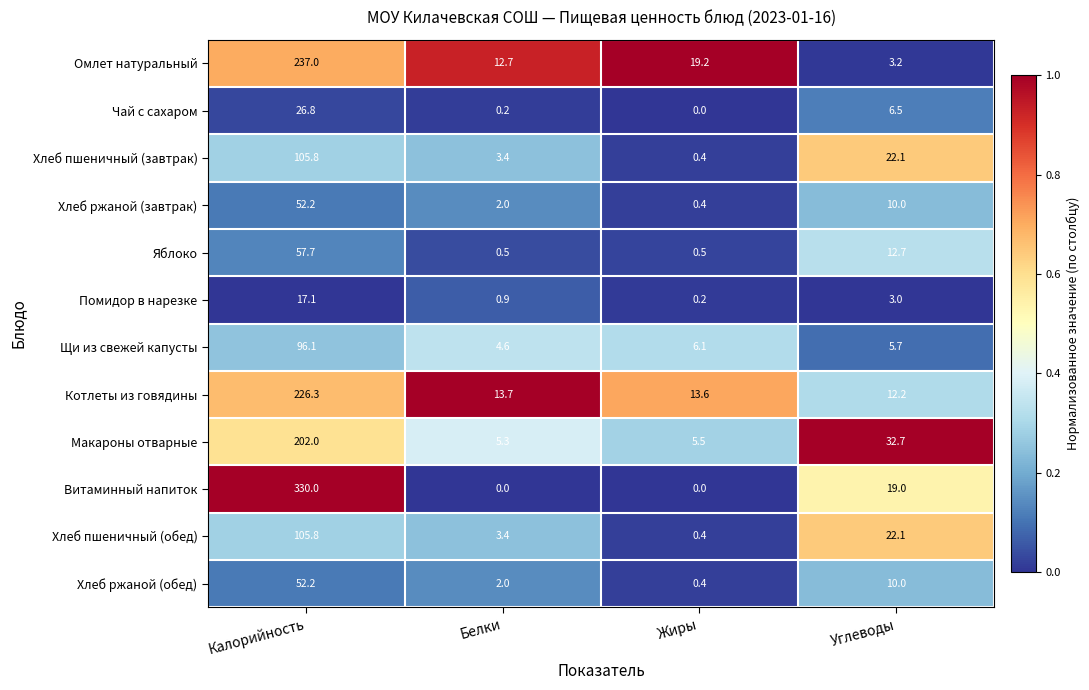

What is the total value across all series at Углеводы?

159.2